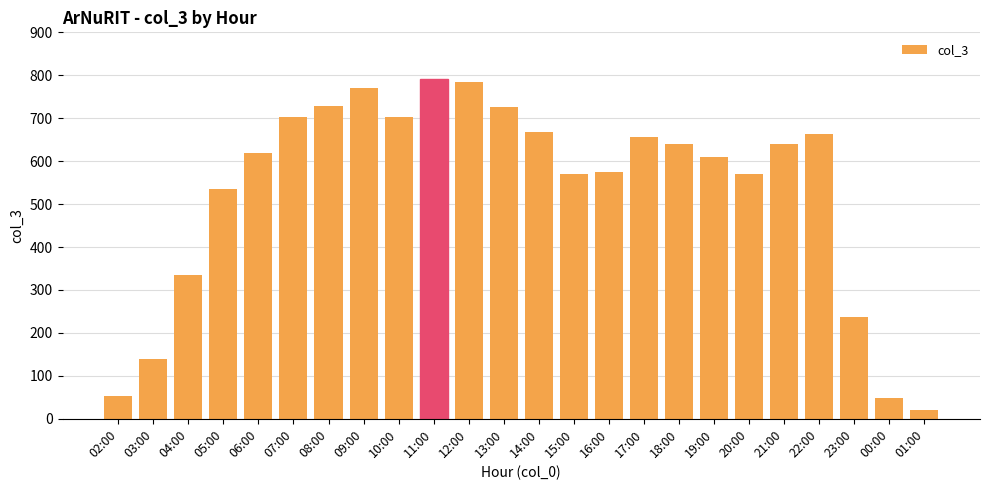

What is the minimum value shown in the chart?

21